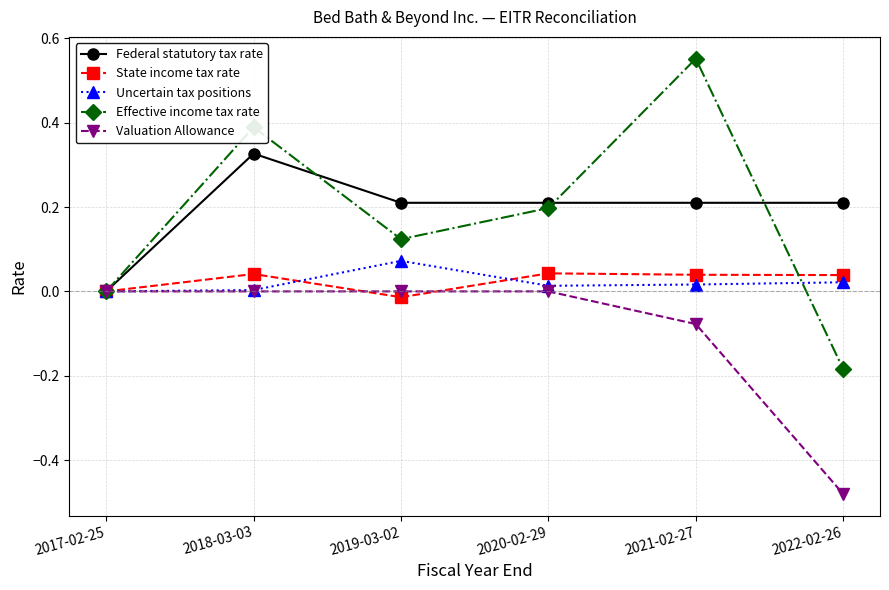

In State income tax rate, how many points are higher than both neighbors (excluding endpoints)?

2